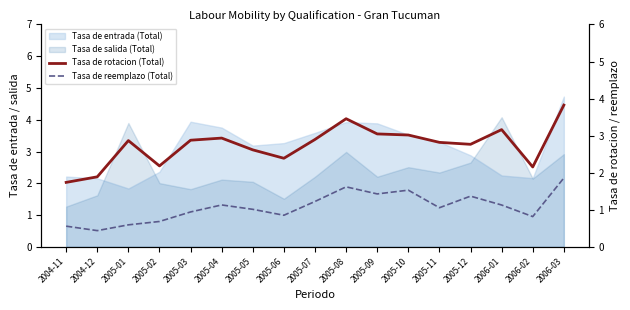

Where is the first local minimum for Tasa de reemplazo (Total)?

2004-12